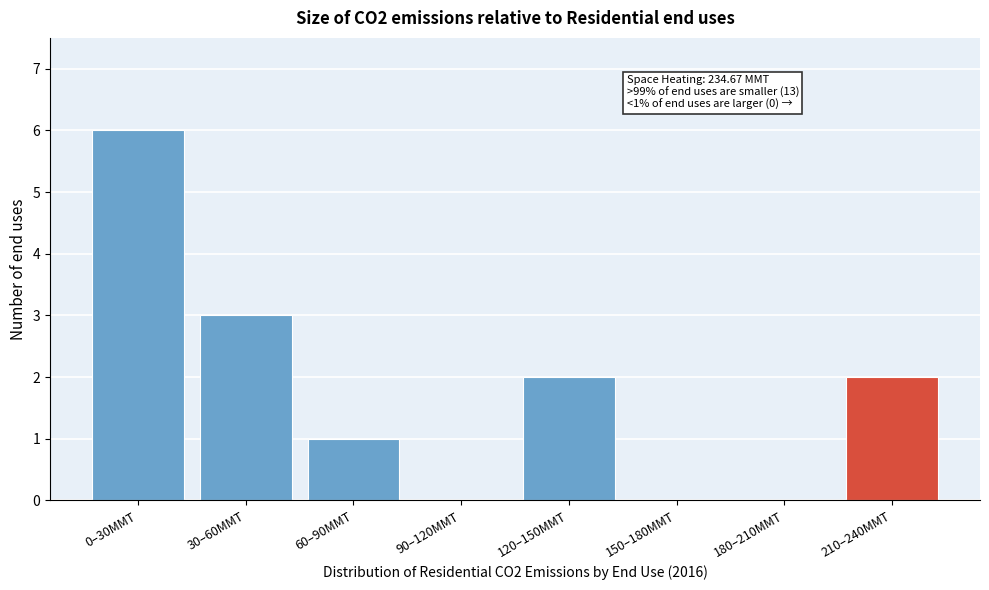

Reading left to right, list all the values displayed in this chart.

0–30MMT=6	30–60MMT=3	60–90MMT=1	90–120MMT=0	120–150MMT=2	150–180MMT=0	180–210MMT=0	210–240MMT=2